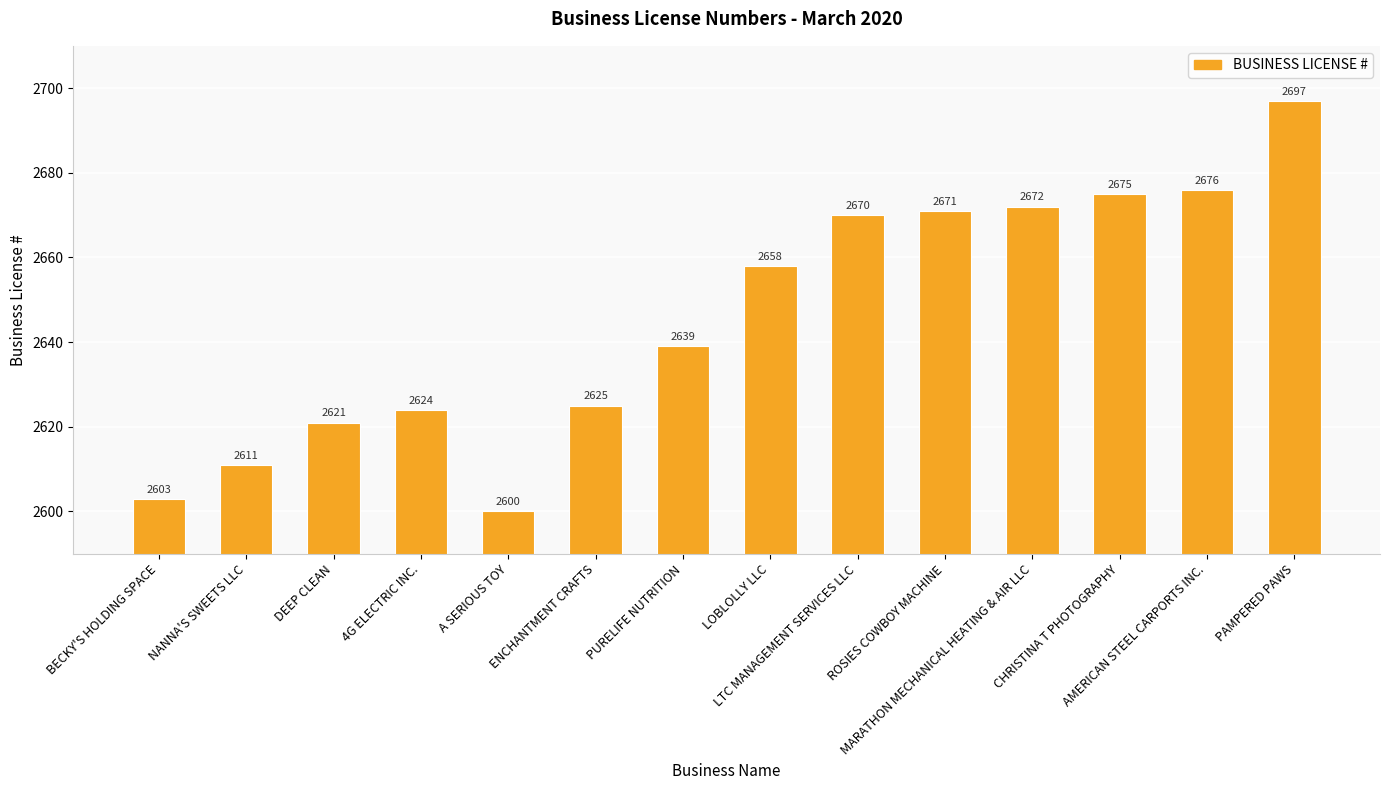

What is the change in value from AMERICAN STEEL CARPORTS INC. to PAMPERED PAWS?

+21